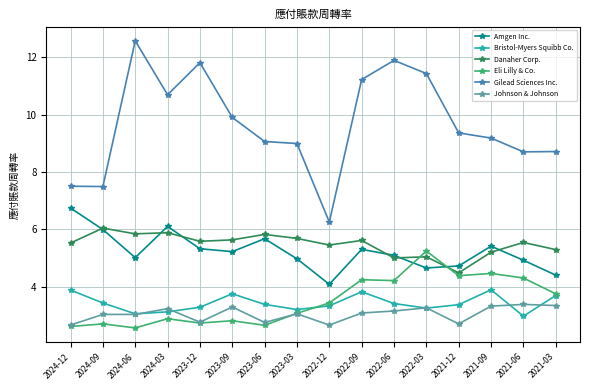

True or false: Danaher Corp. and Gilead Sciences Inc. cross at least once.

False